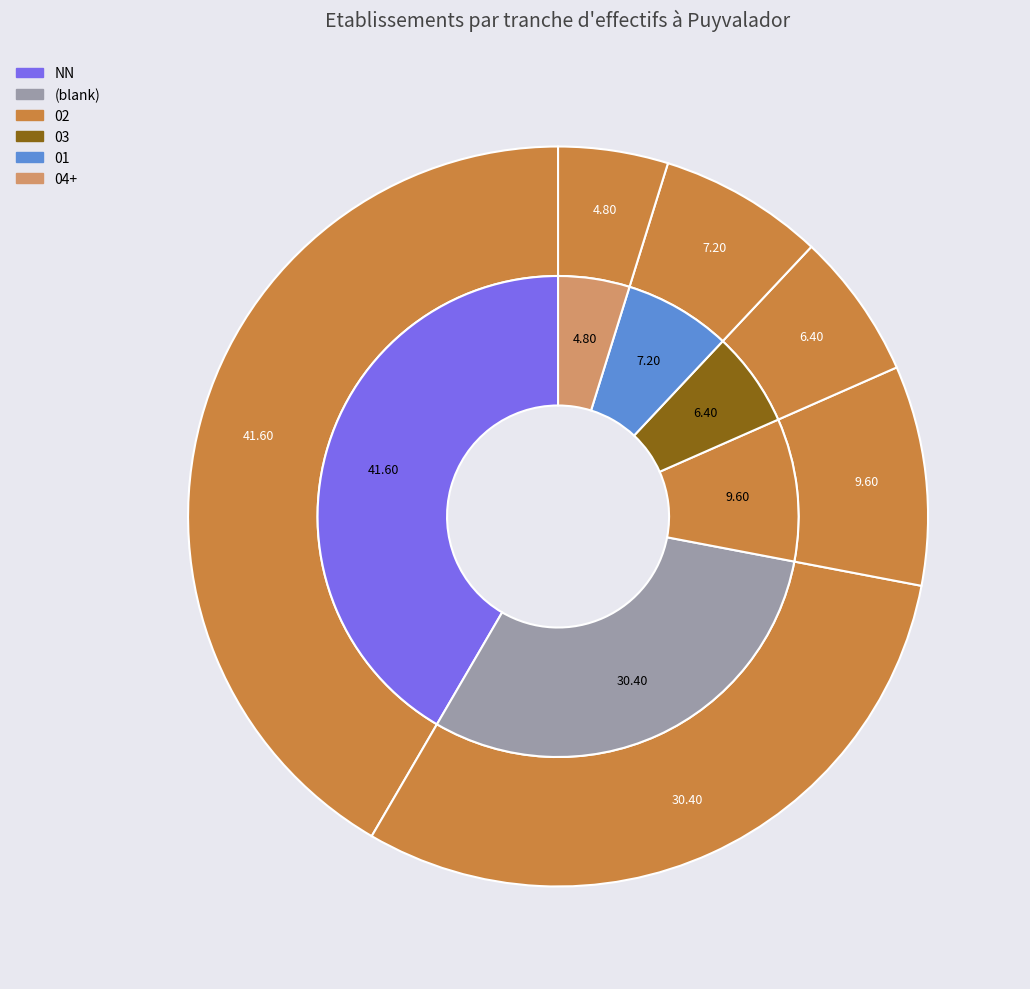

Is there any slice that represents more than half of the pie?

No